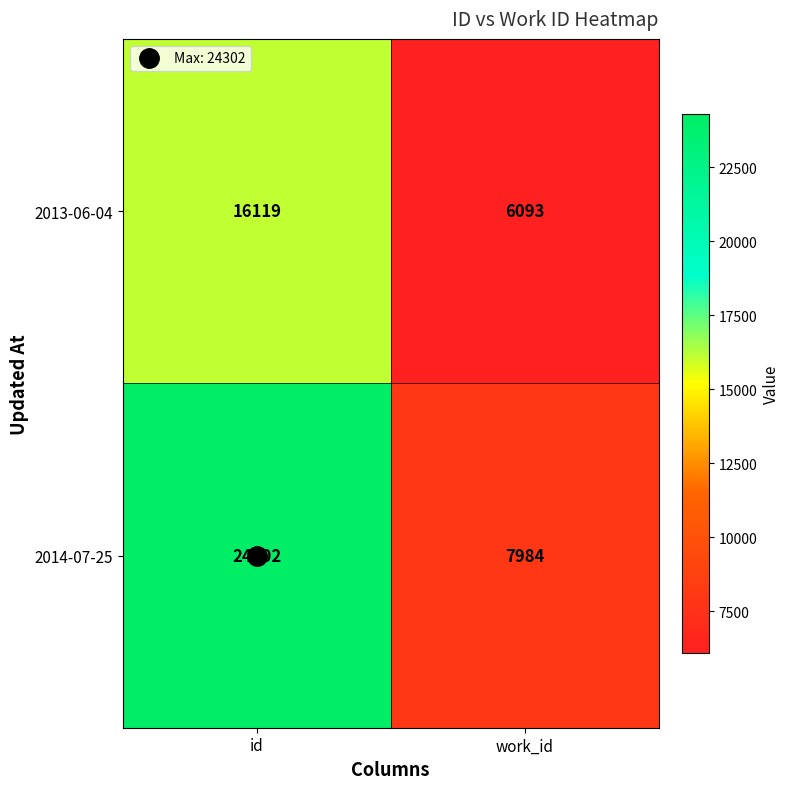

Is it true that 2014-07-25 equals 24302 at id?

True